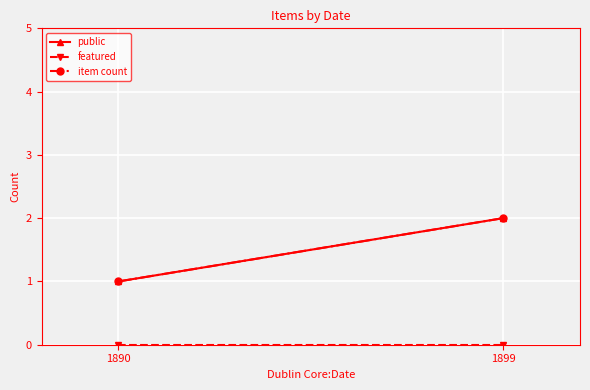

What is the total value across all series at 1899?

4